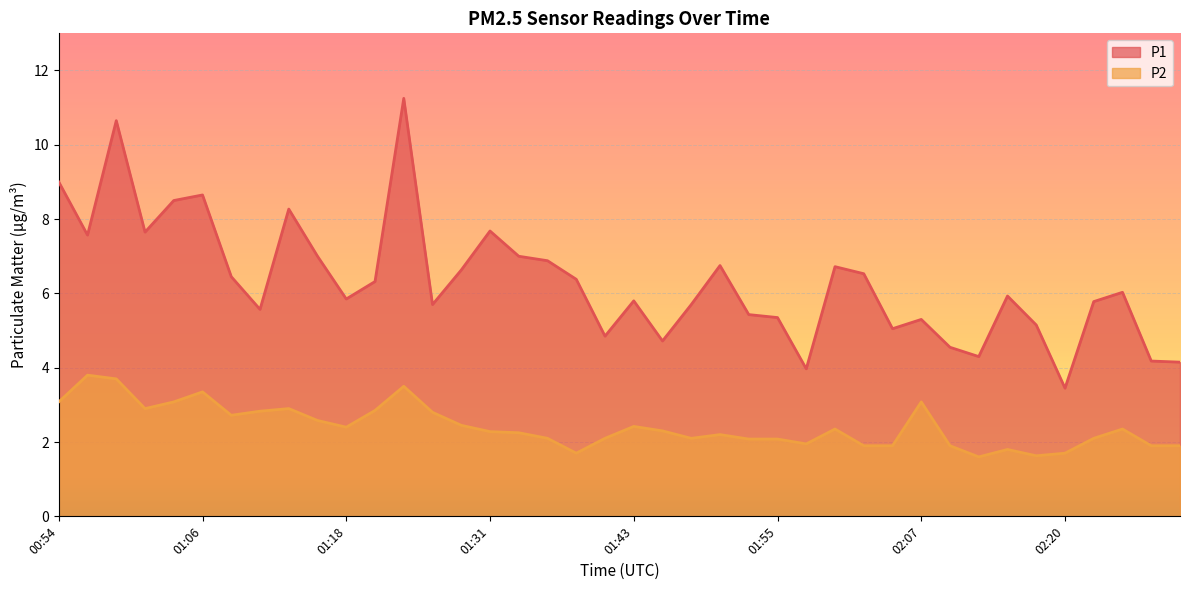

How many data points in P1 are above 6?

20